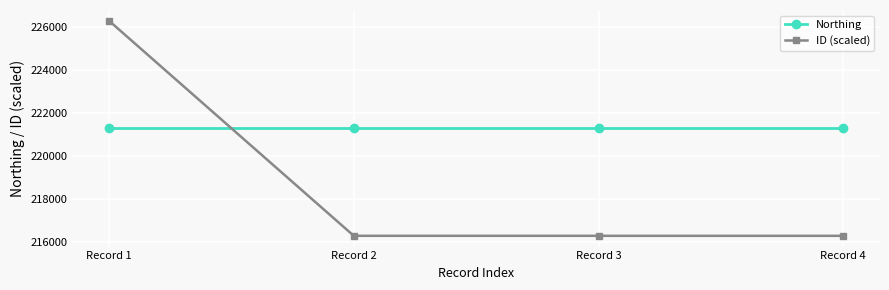

Rank the series by their maximum value, from lowest to highest.

Northing, ID (scaled)